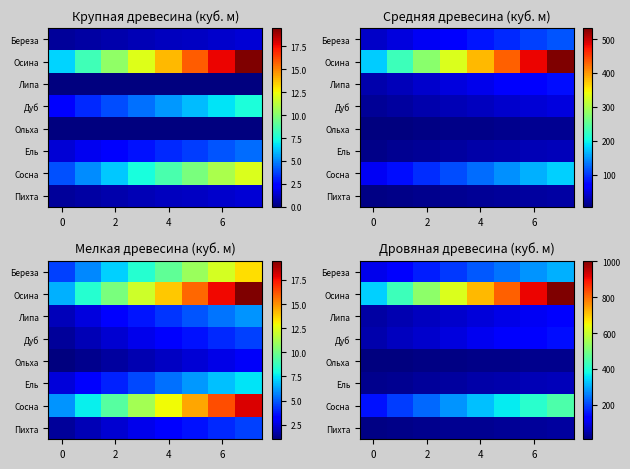

Count the number of categories in the chart.

8